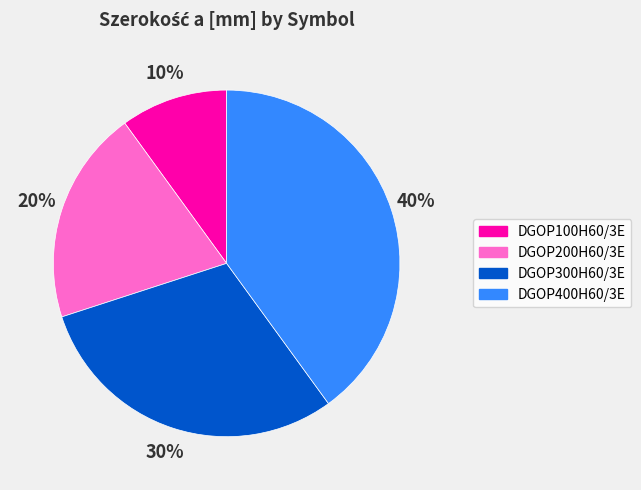

True or false: DGOP100H60/3E accounts for 1% of the total.

False